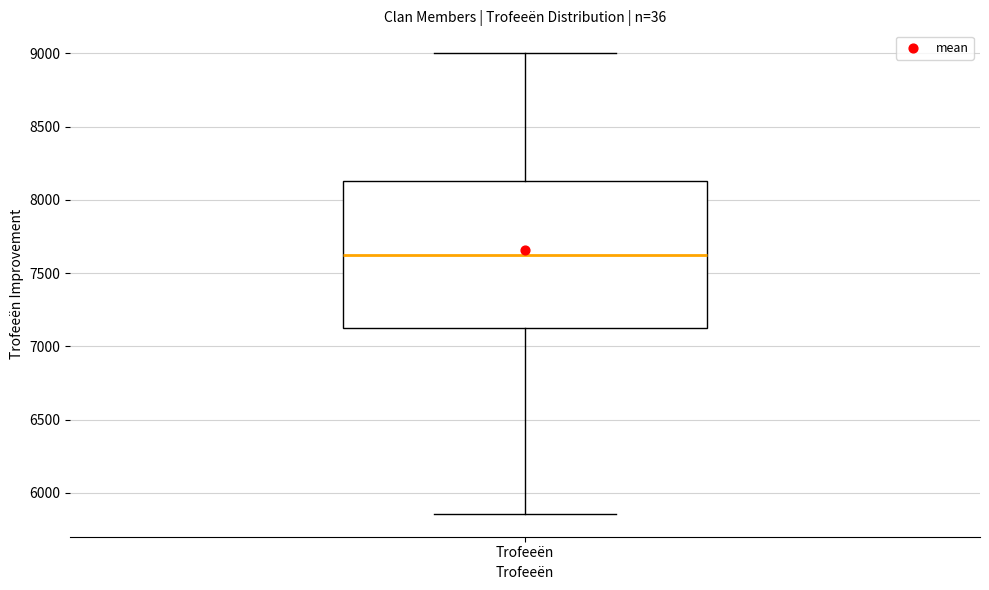

Transcribe this box plot: give where the median line is, the range the box spans, and where the two whiskers end, as read against the y-axis. The values are not printed on the chart, so give them approximately, as read against the axis.

median 7600, box 7100 to 8150, whiskers 5850 to 9000